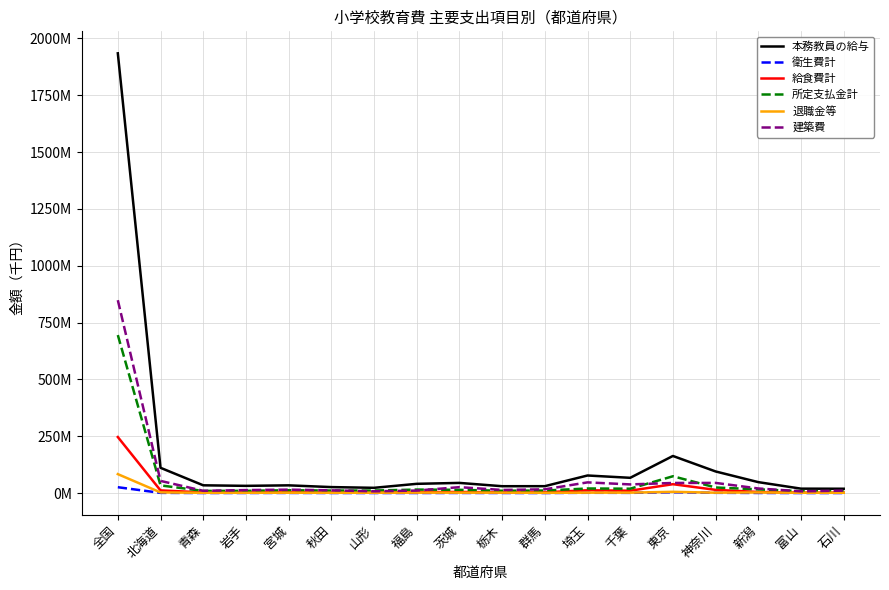

What are all the series names shown in the legend?

本務教員の給与, 衛生費計, 給食費計, 所定支払金計, 退職金等, 建築費